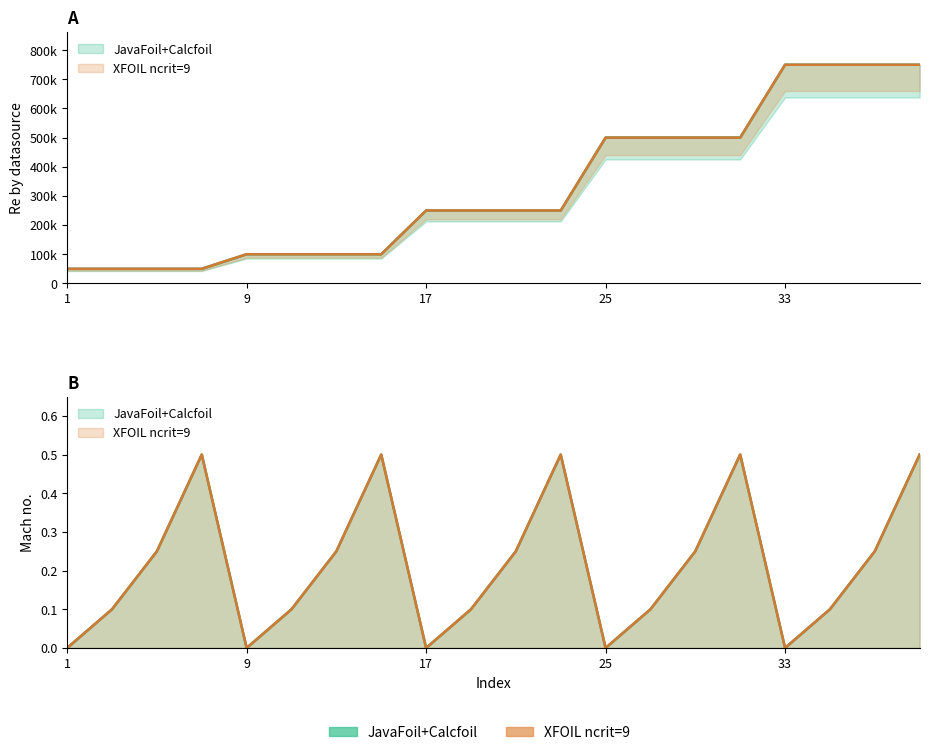

List the series in order of their peak value, highest first.

JavaFoil, XFOIL, Mach_JavaFoil, Mach_XFOIL